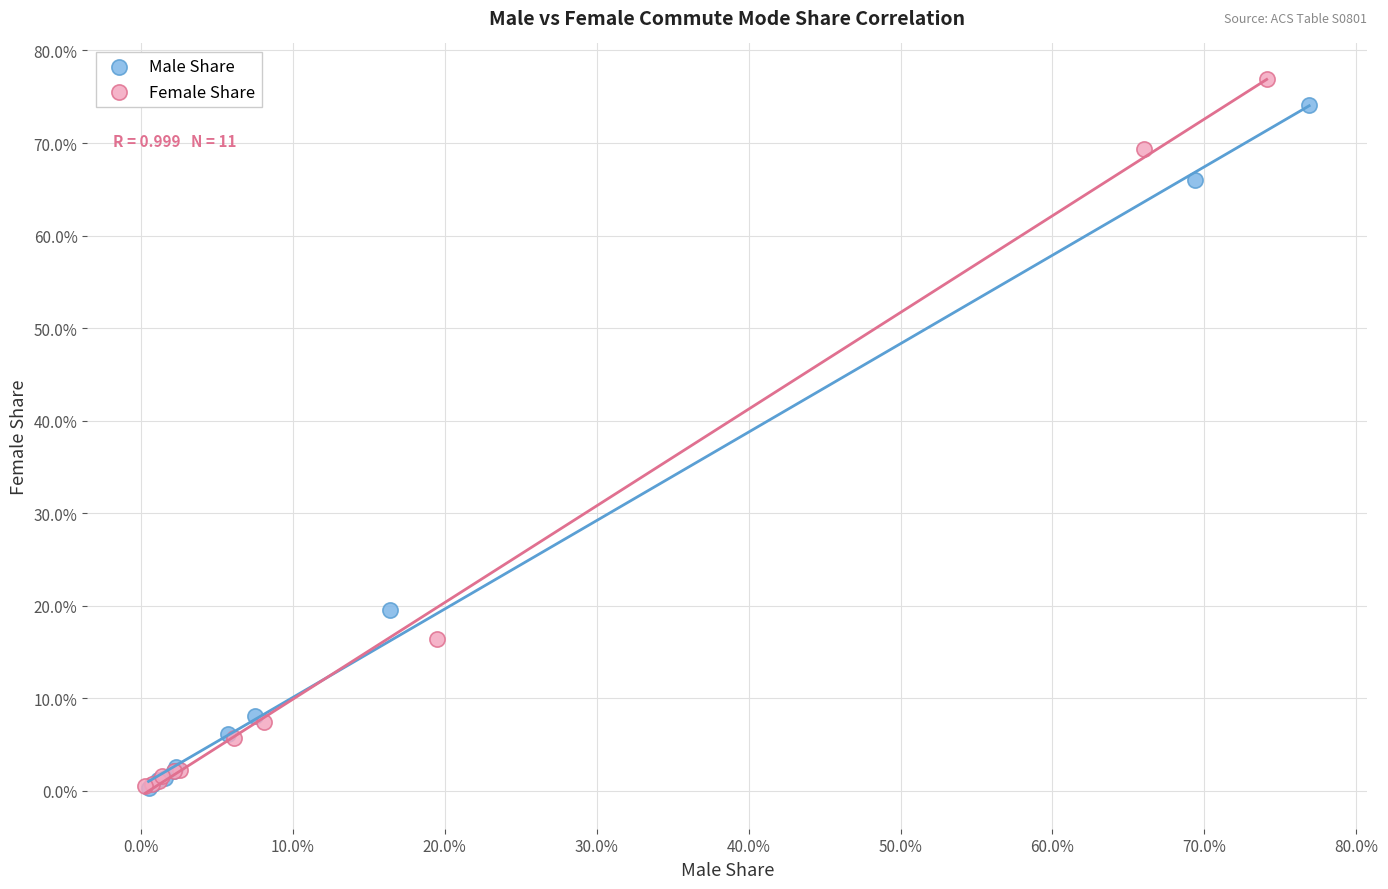

Which series reaches the maximum Y coordinate?

Female Share